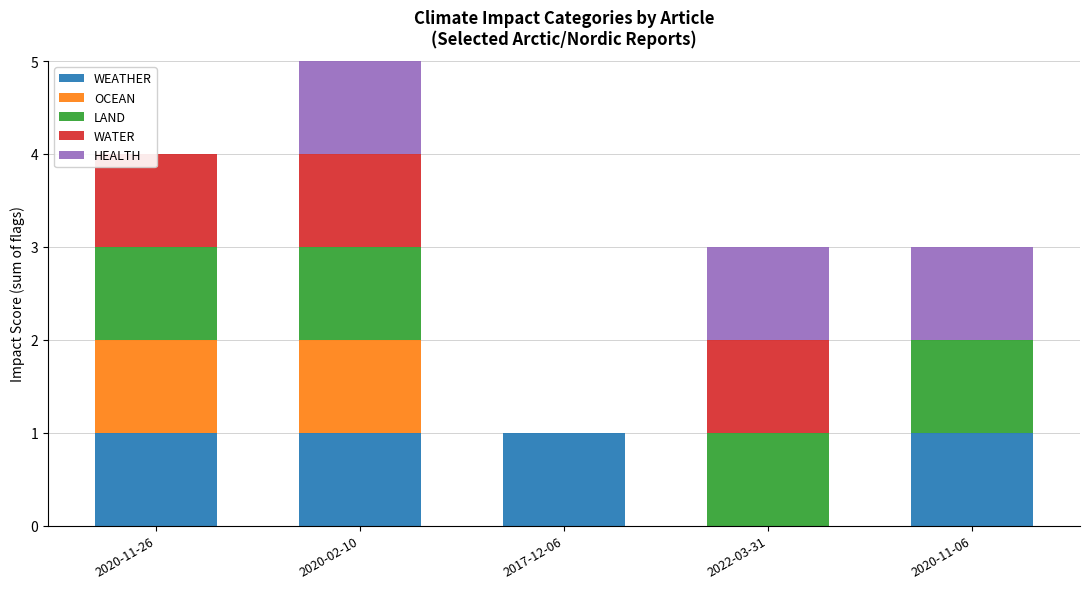

What is the total value across all series at 2020-11-06?

3